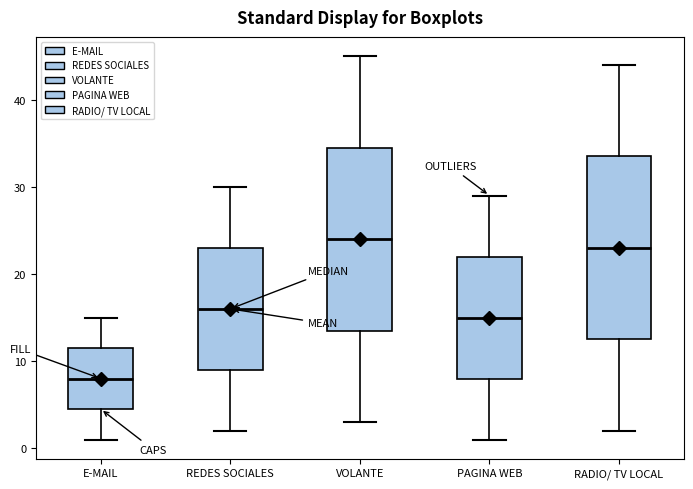

Where does the upper whisker of the box for VOLANTE end on the y-axis? The values are not printed on the chart, so give them approximately, as read against the axis.

45